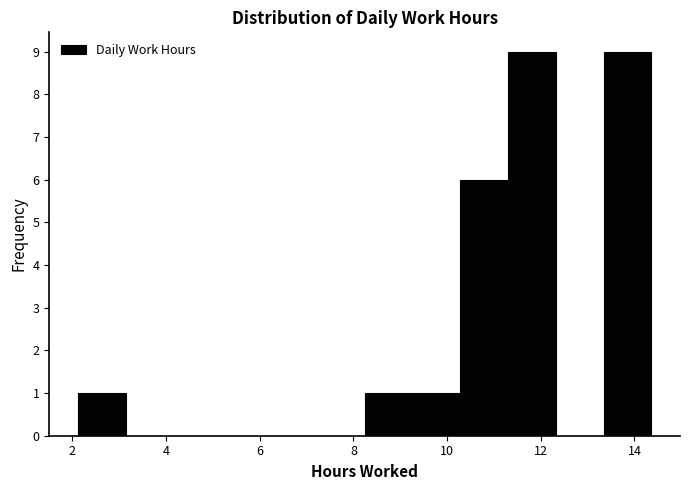

Reading left to right, list every bar in this chart as the range it spans on the x-axis followed by its height. Neither the bar edges nor the heights are printed on the chart, so give them approximately, as read against the axes.

2.12 to 3.14: 1
3.14 to 4.16: 0
4.16 to 5.18: 0
5.18 to 6.20: 0
6.20 to 7.22: 0
7.22 to 8.24: 0
8.24 to 9.26: 1
9.26 to 10.28: 1
10.28 to 11.30: 6
11.30 to 12.32: 9
12.32 to 13.34: 0
13.34 to 14.36: 9